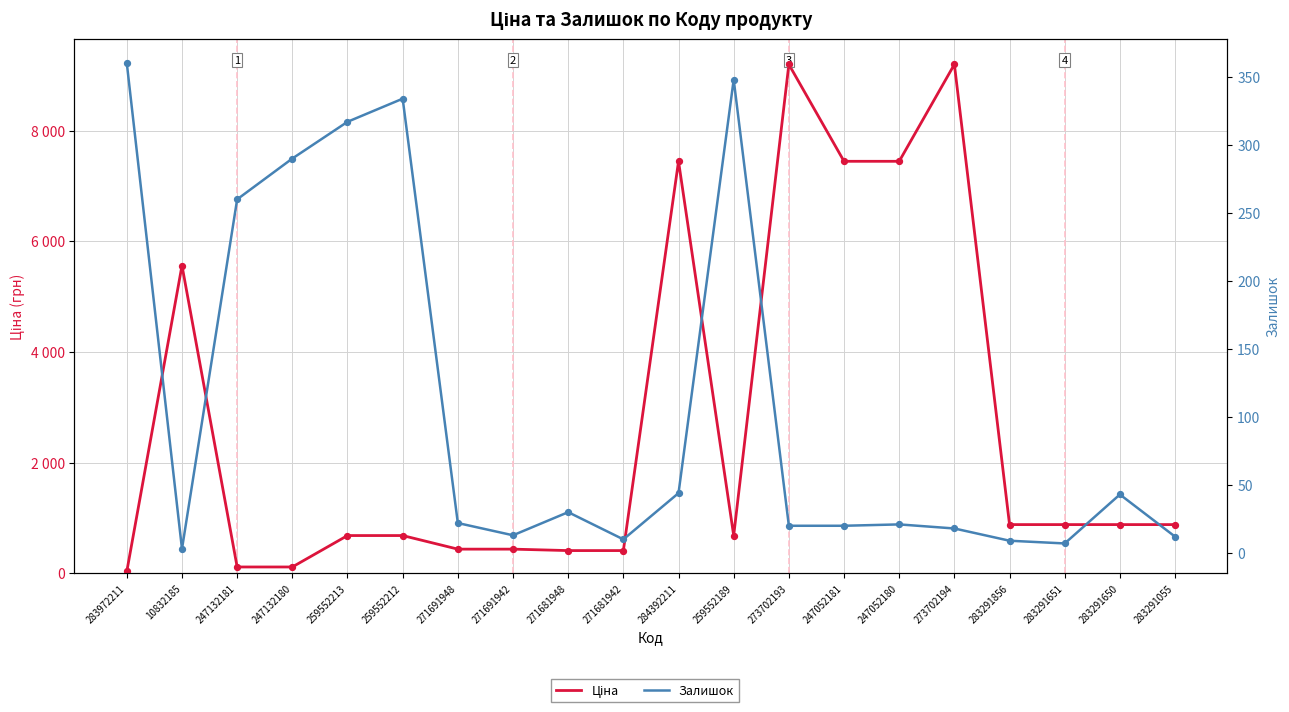

At how many categories does at least one series exceed 8949?

2